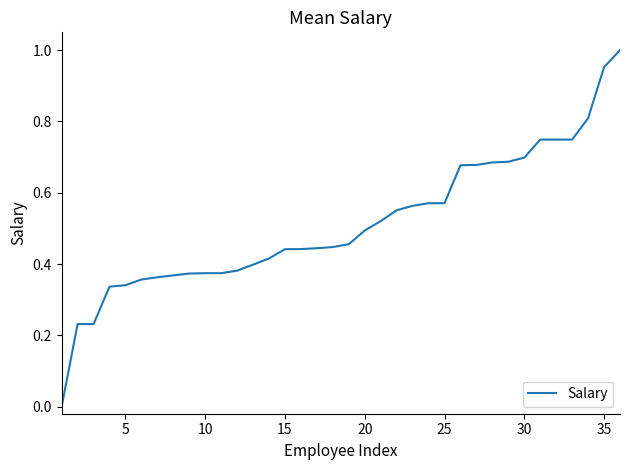

The chart shows a value of 0.3 at 20. True or false?

False